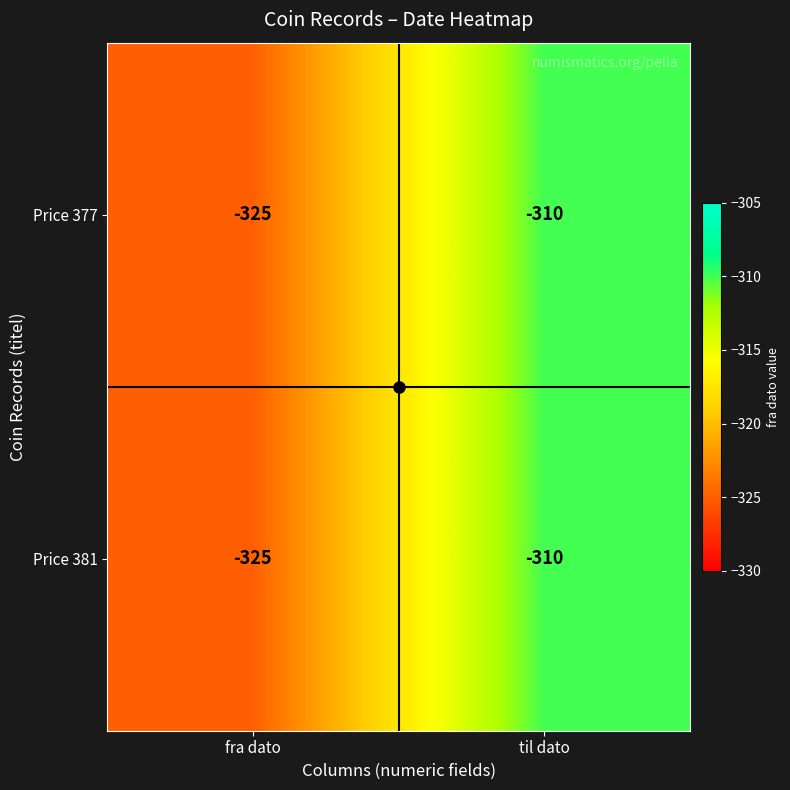

What is the difference between the Price 377 values at til dato and fra dato?

15